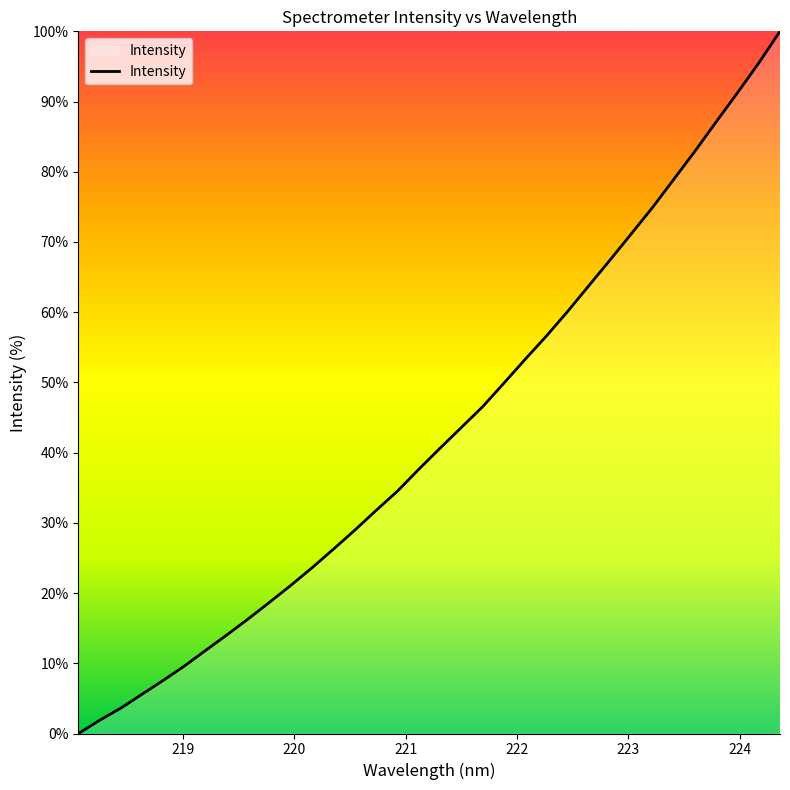

What is the difference between the maximum and minimum values?

100.0